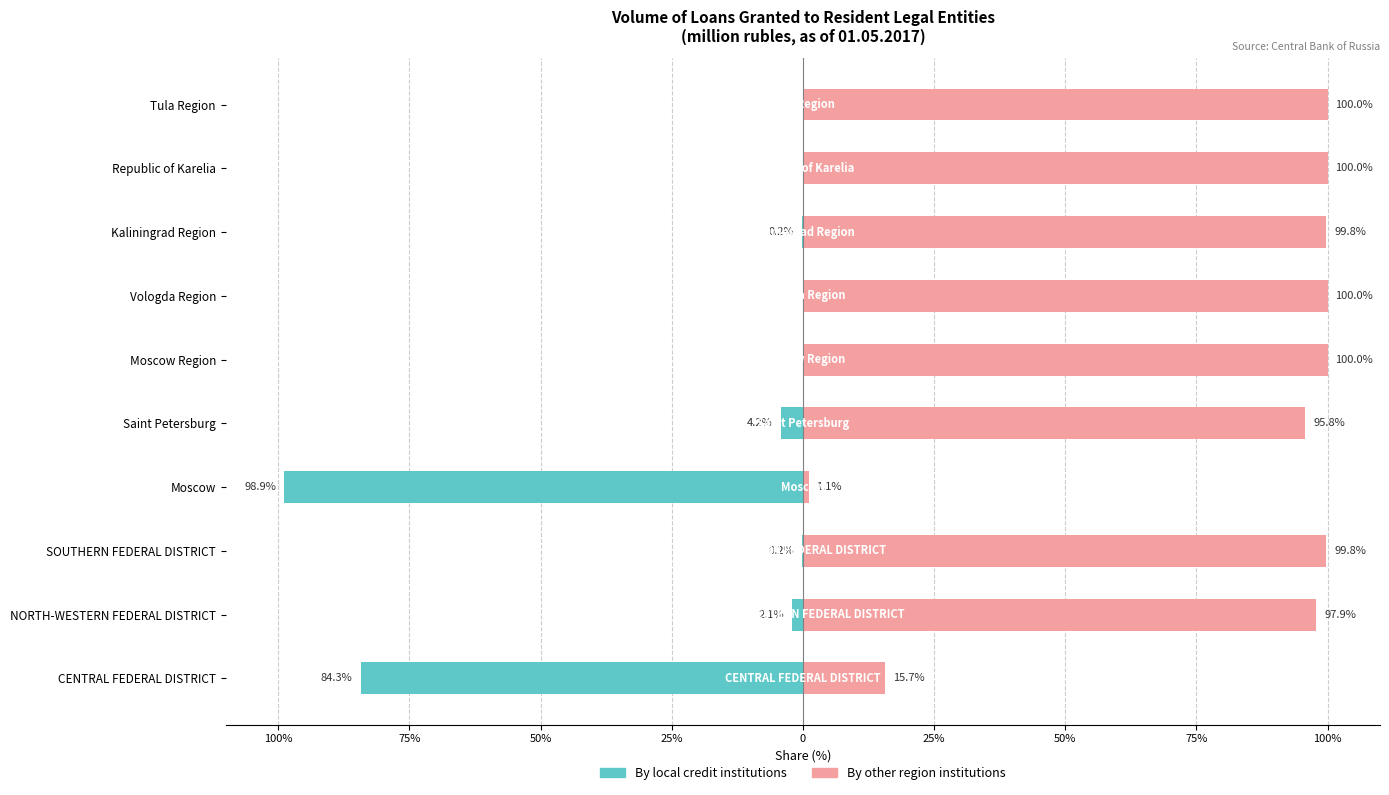

At how many categories does at least one series exceed 70?

8